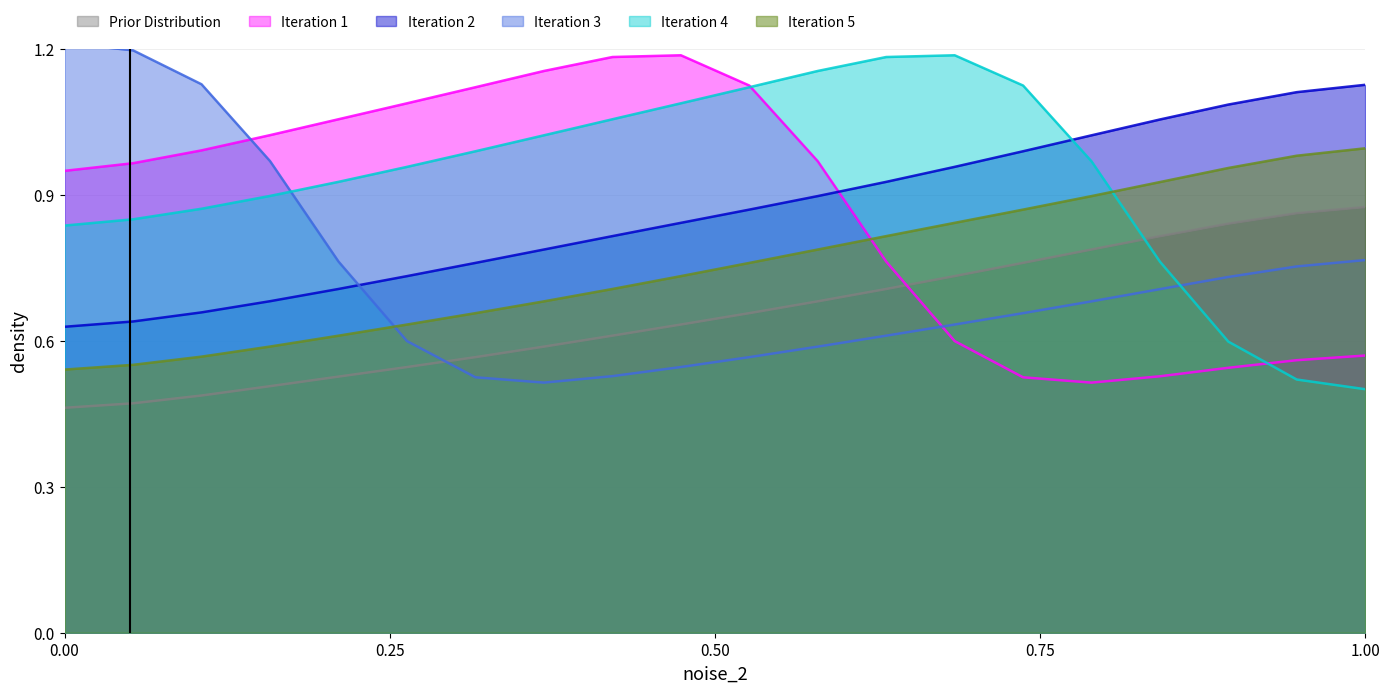

What is the difference between the second highest and minimum values in the Segment 1 series?

0.4